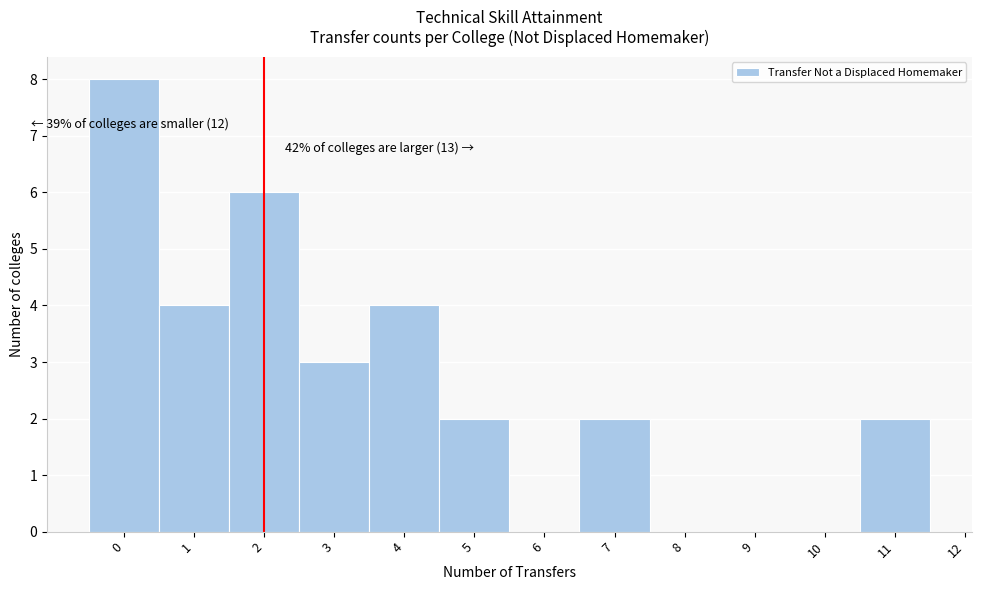

Which range on the x-axis has the tallest bar?

-0.5 to 0.5